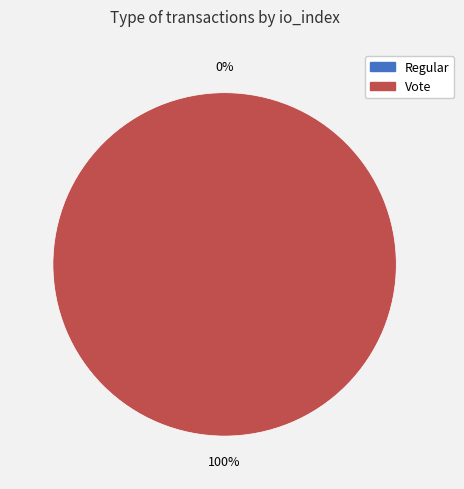

Which category accounts for the majority?

Vote